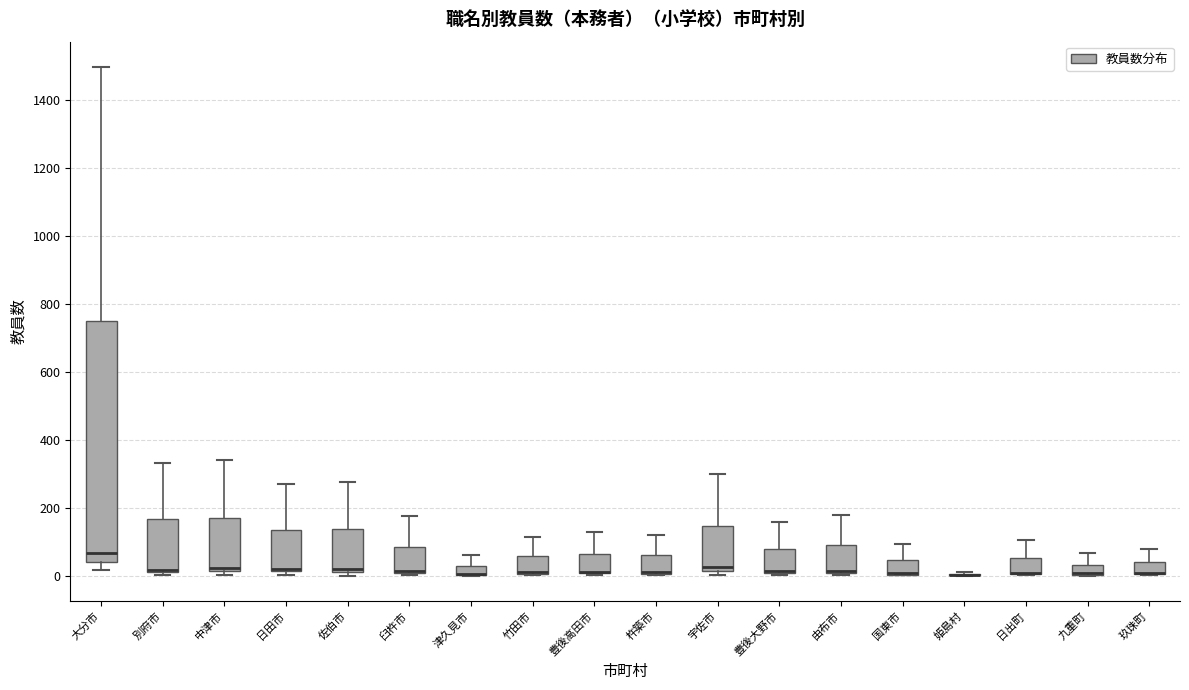

Where is the upper edge of the box for 佐伯市 on the y-axis? The values are not printed on the chart, so give them approximately, as read against the axis.

140